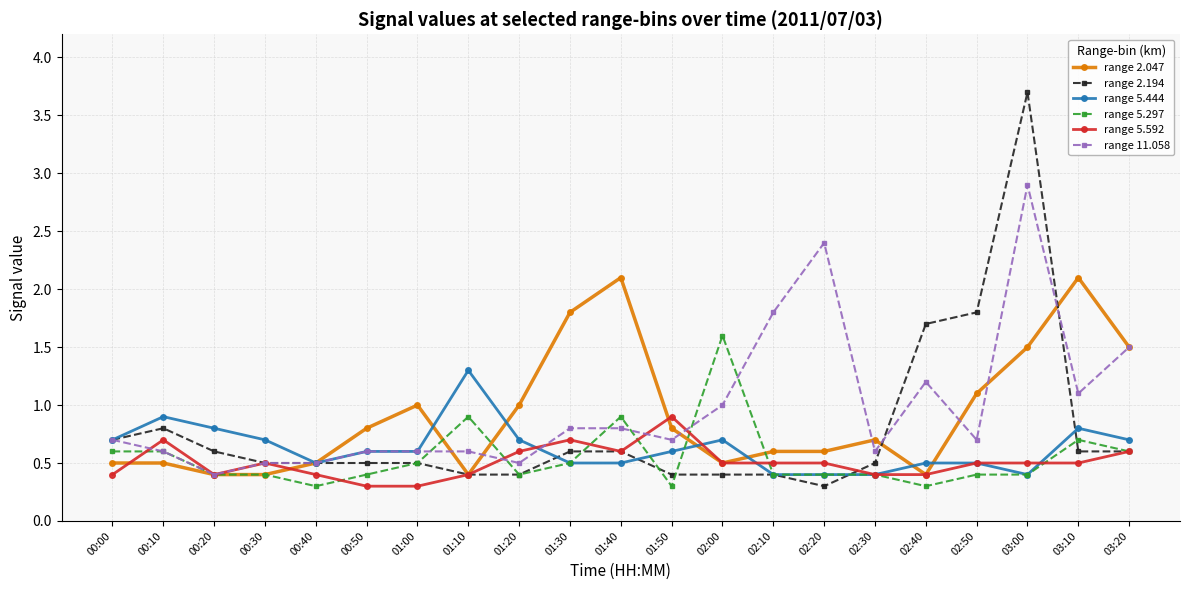

At how many categories does at least one series exceed 2?

4